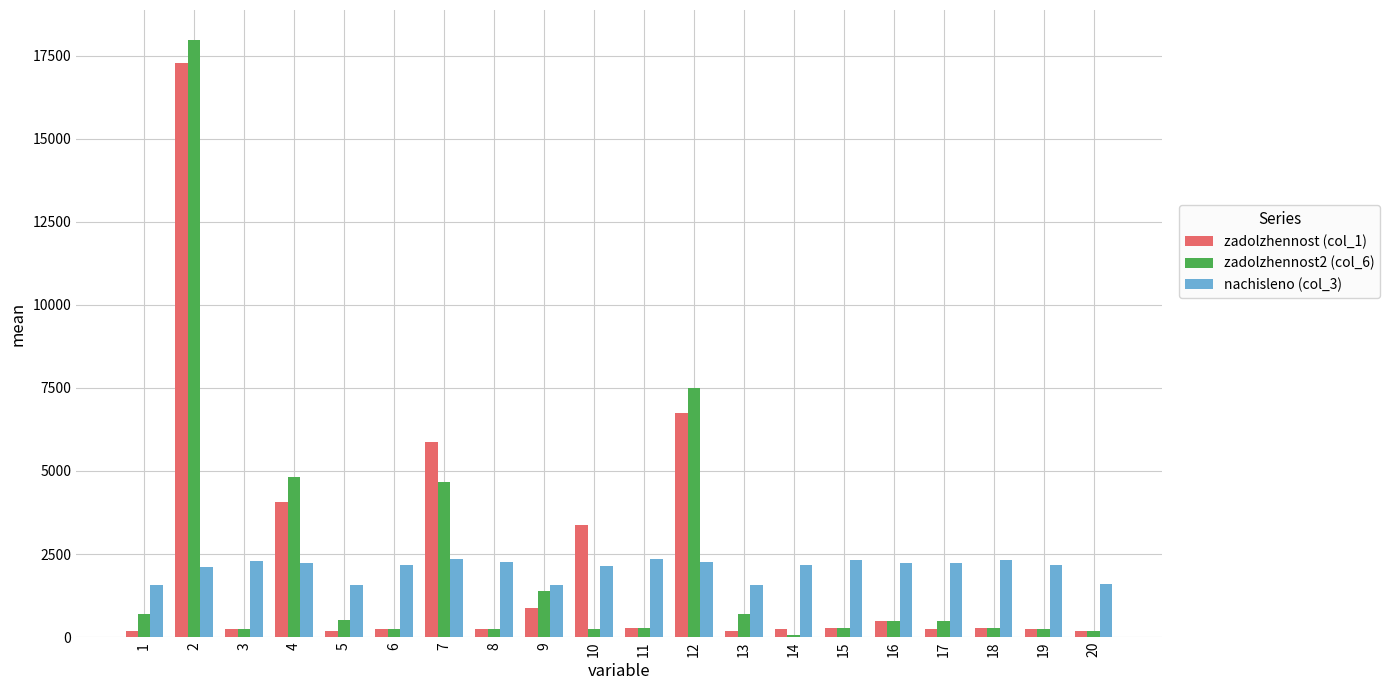

What is the greatest value displayed?

17973.5